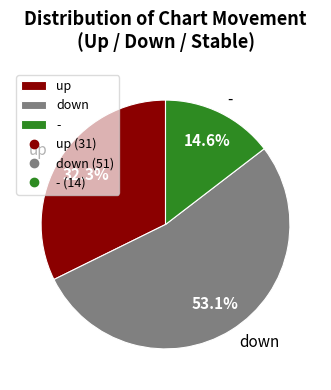

To the nearest percent, what is the combined percentage of up and down?

85%